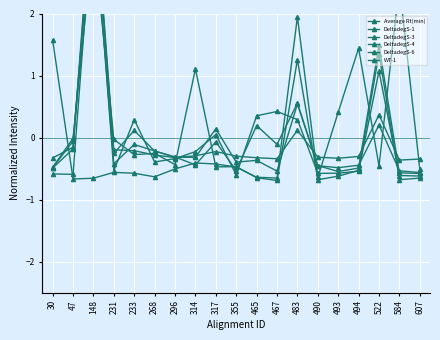

Rank the series at 30 from lowest to highest value.

DeltadegS-1, DeltadegS-3, DeltadegS-6, DeltadegS-4, WT-1, Average Rt(min)